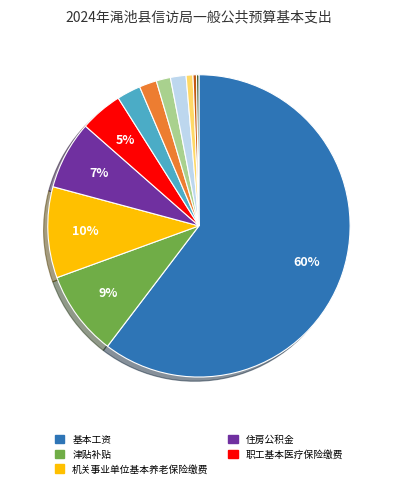

To the nearest percent, what is the average slice percentage?

8%